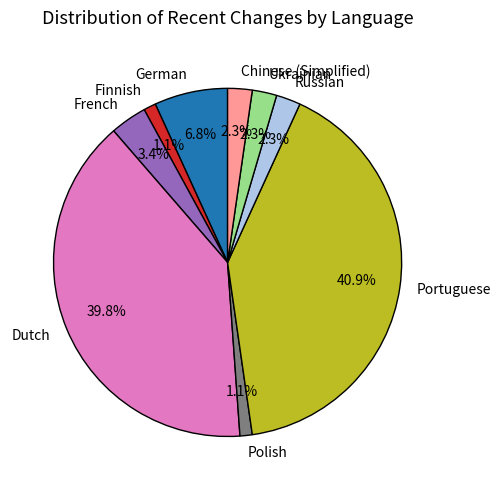

To the nearest percent, what is the average slice percentage?

11%